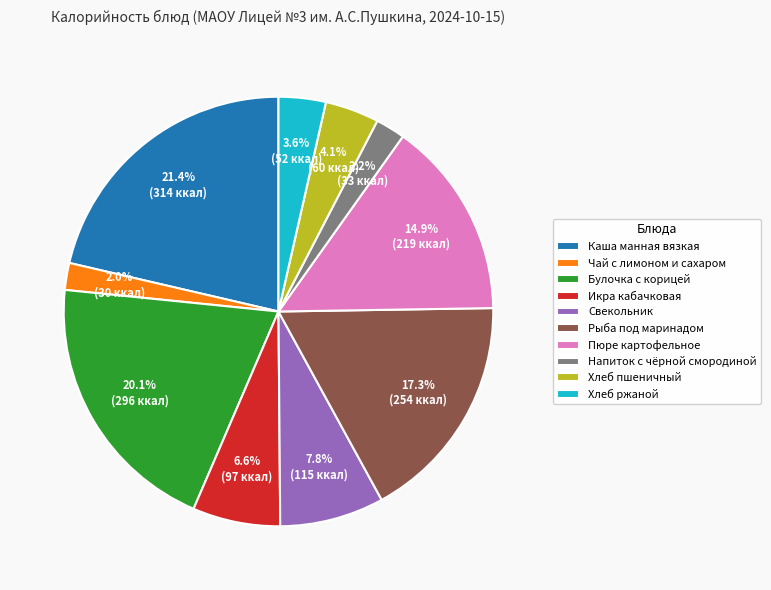

Which has a higher value, Хлеб пшеничный or Свекольник?

Свекольник